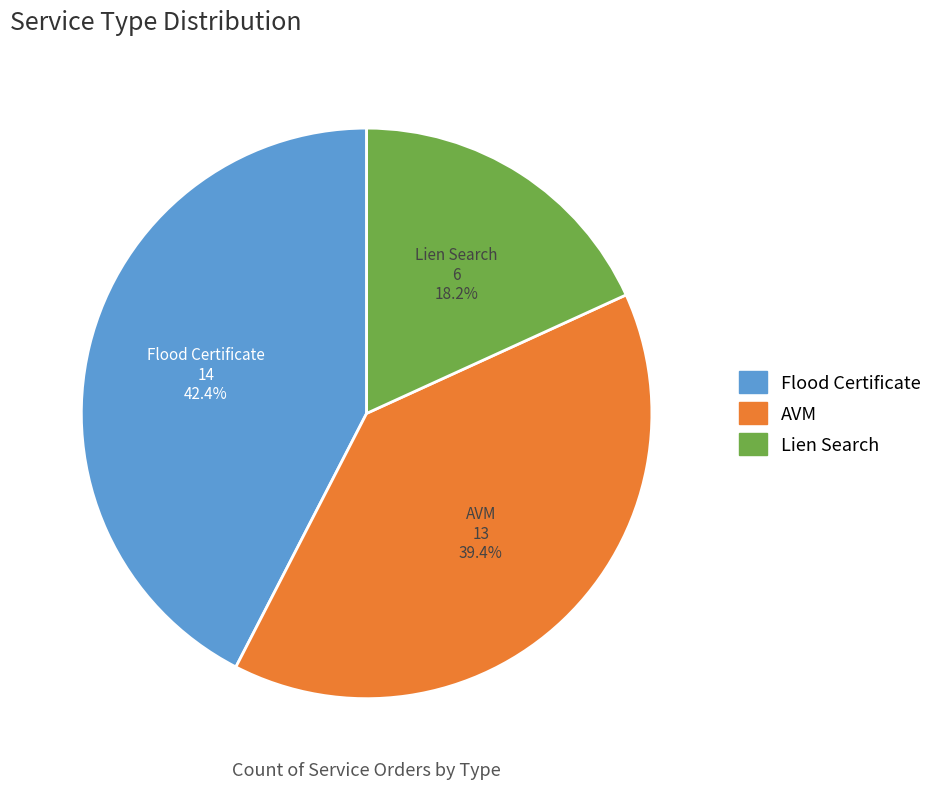

Which slice is the largest?

Flood Certificate